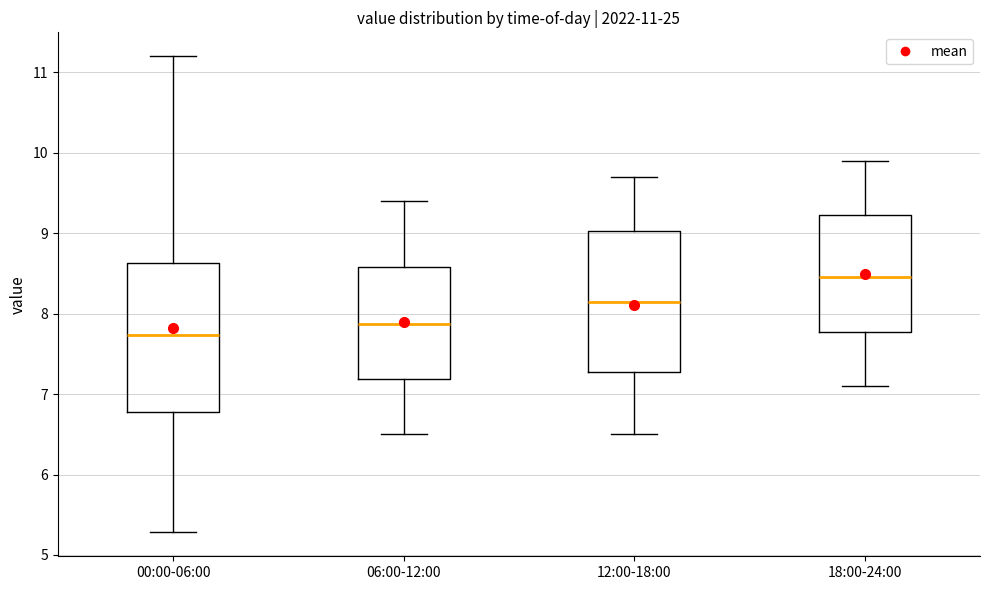

Which box's median line is the highest?

18:00-24:00